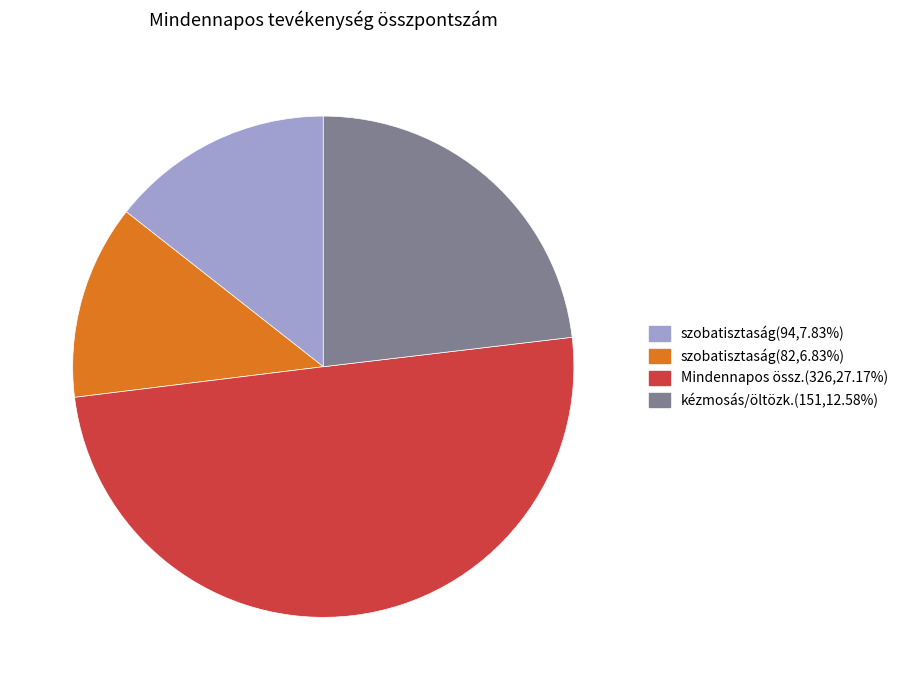

Is szobatisztaság(94,7.83%) the majority of the pie?

No